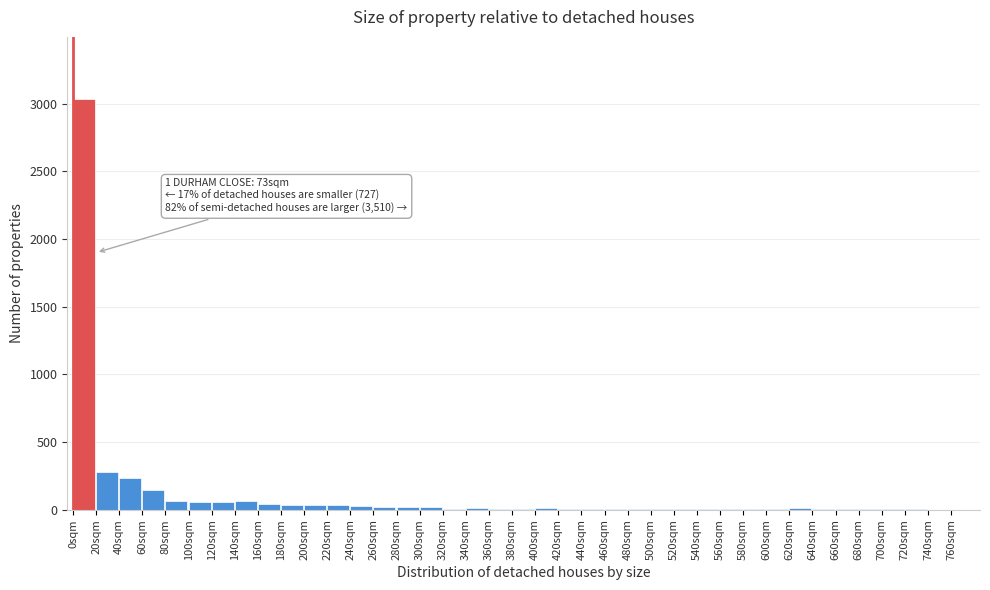

What is the sum of all values?

4319